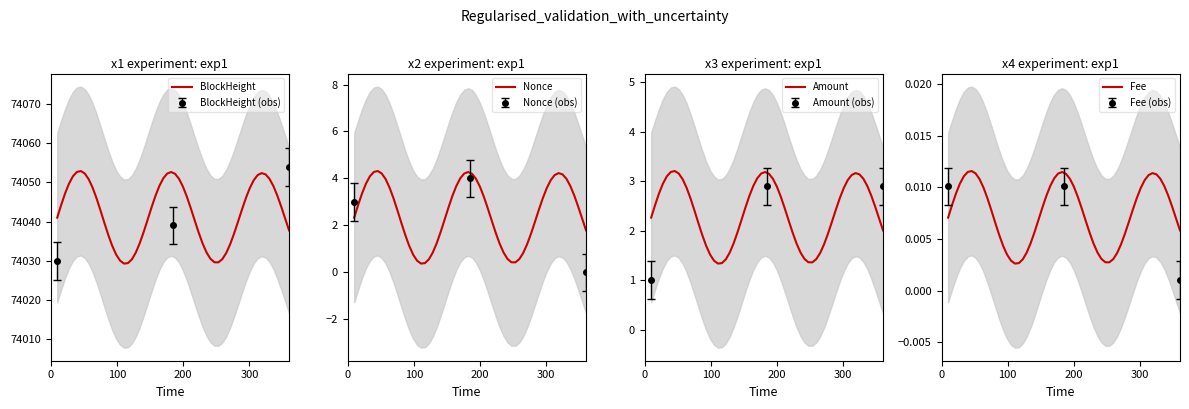

How many values in the BlockHeight series exceed 74039?

1